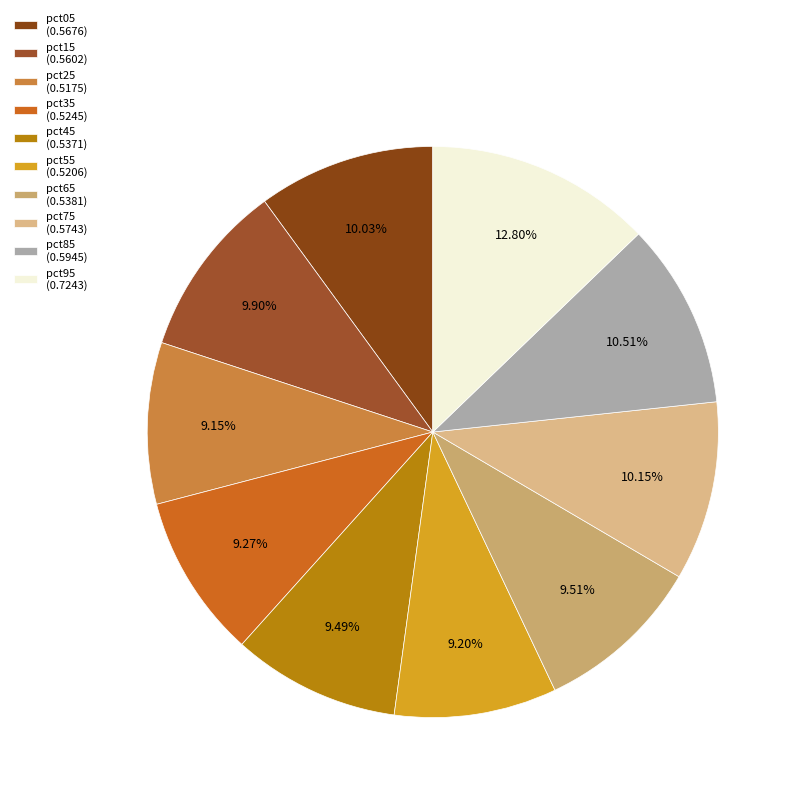

Which category has the biggest portion of the pie?

pct95